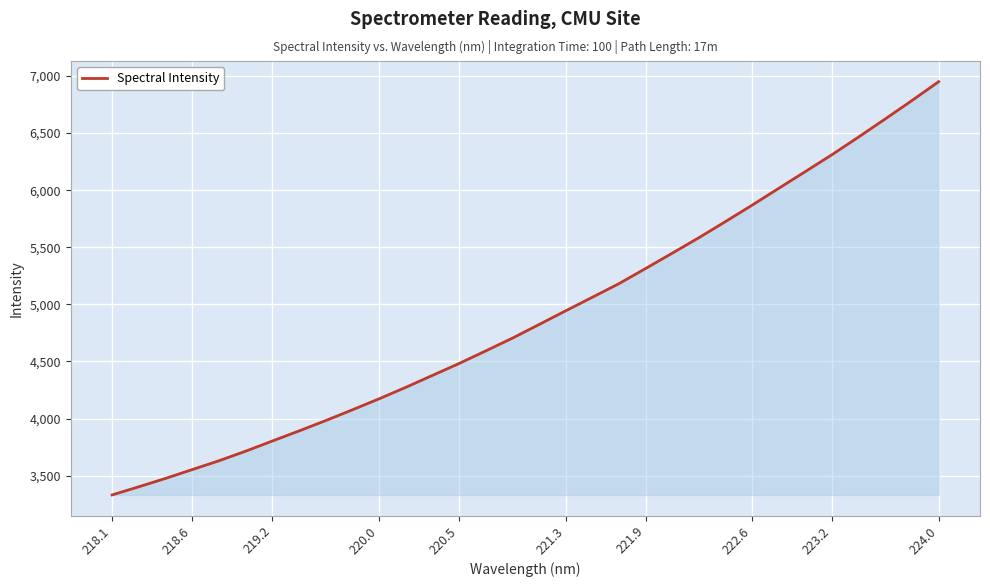

How many categories are shown in the chart?

32